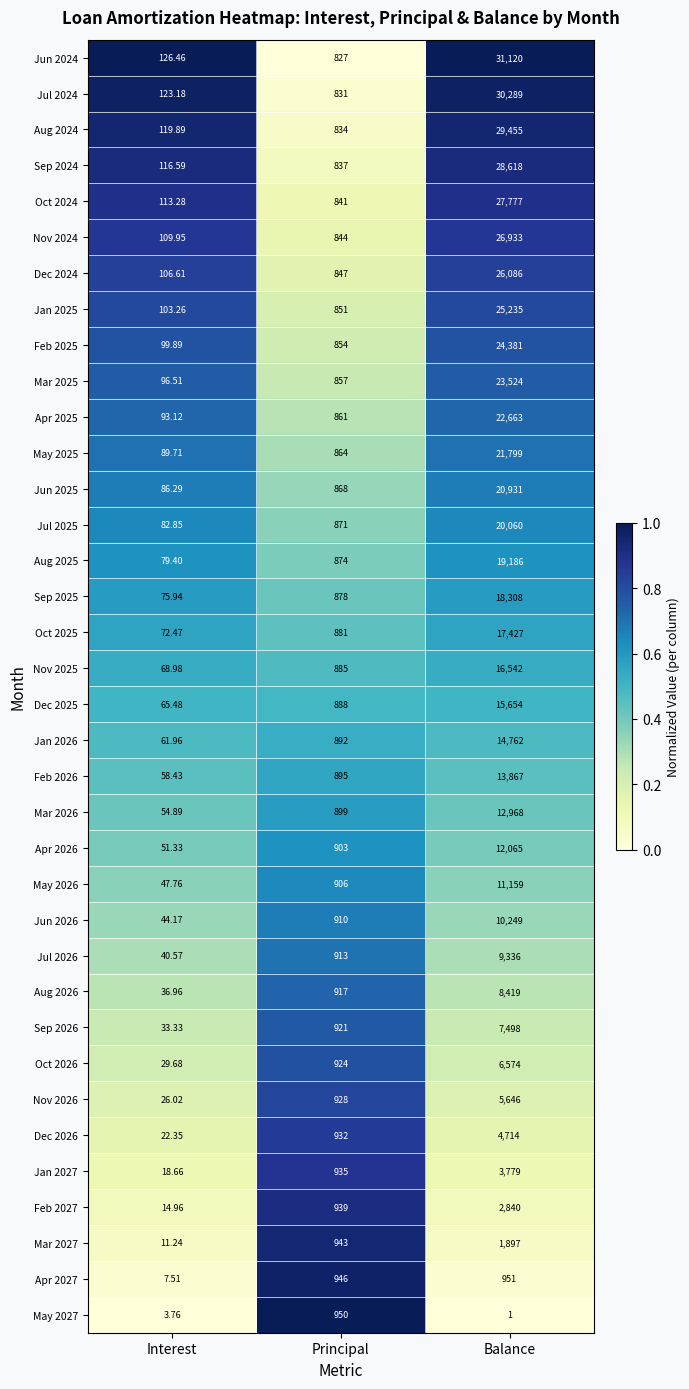

Which category has the highest value in the Feb 2026 series?

Balance